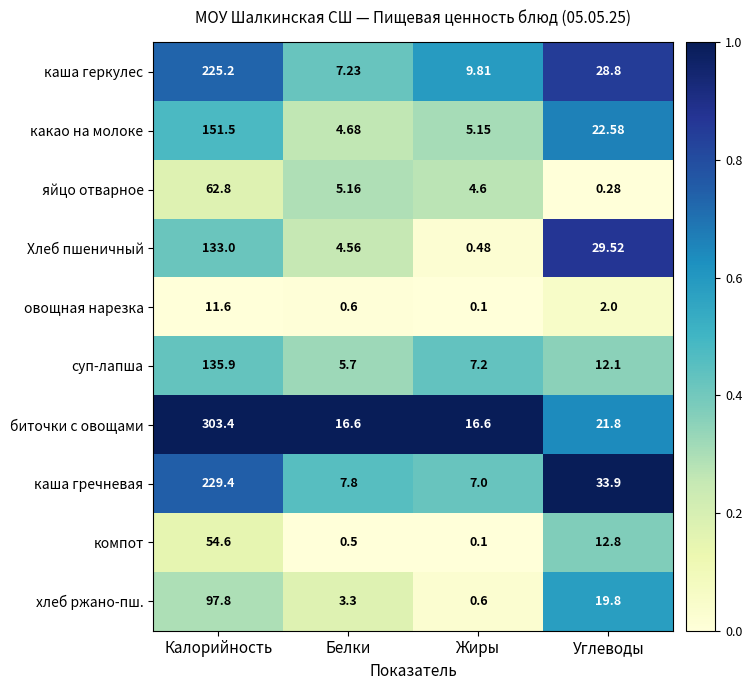

At which label is какао на молоке closest to 78?

Углеводы